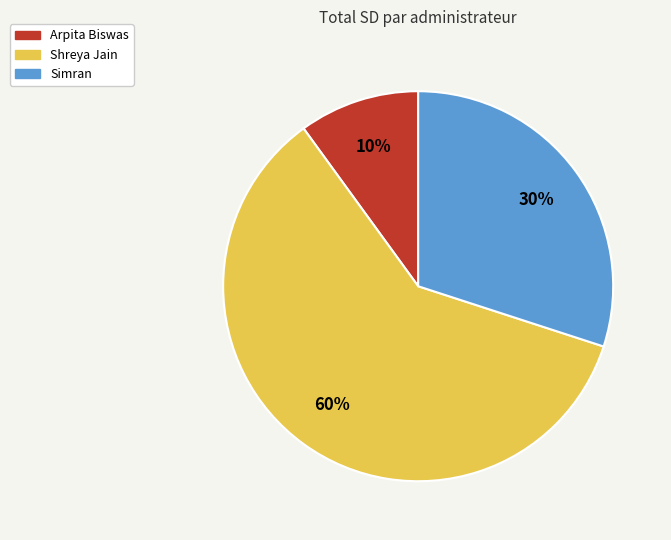

To the nearest percent, what is the combined percentage of Shreya Jain and Simran?

90%